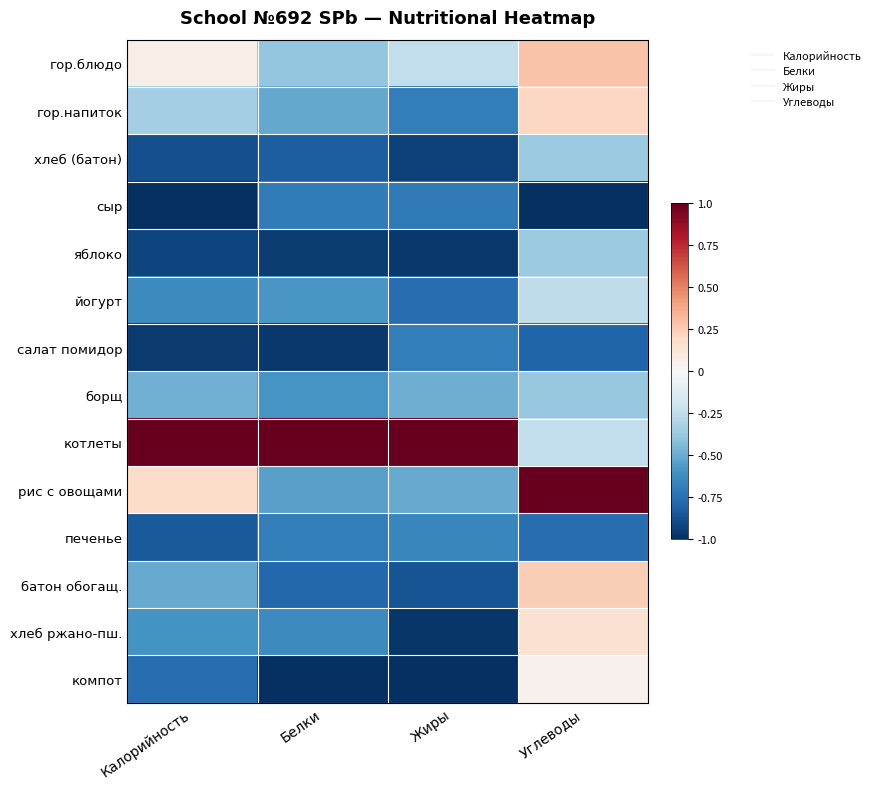

Which series has the largest total across all categories?

котлеты